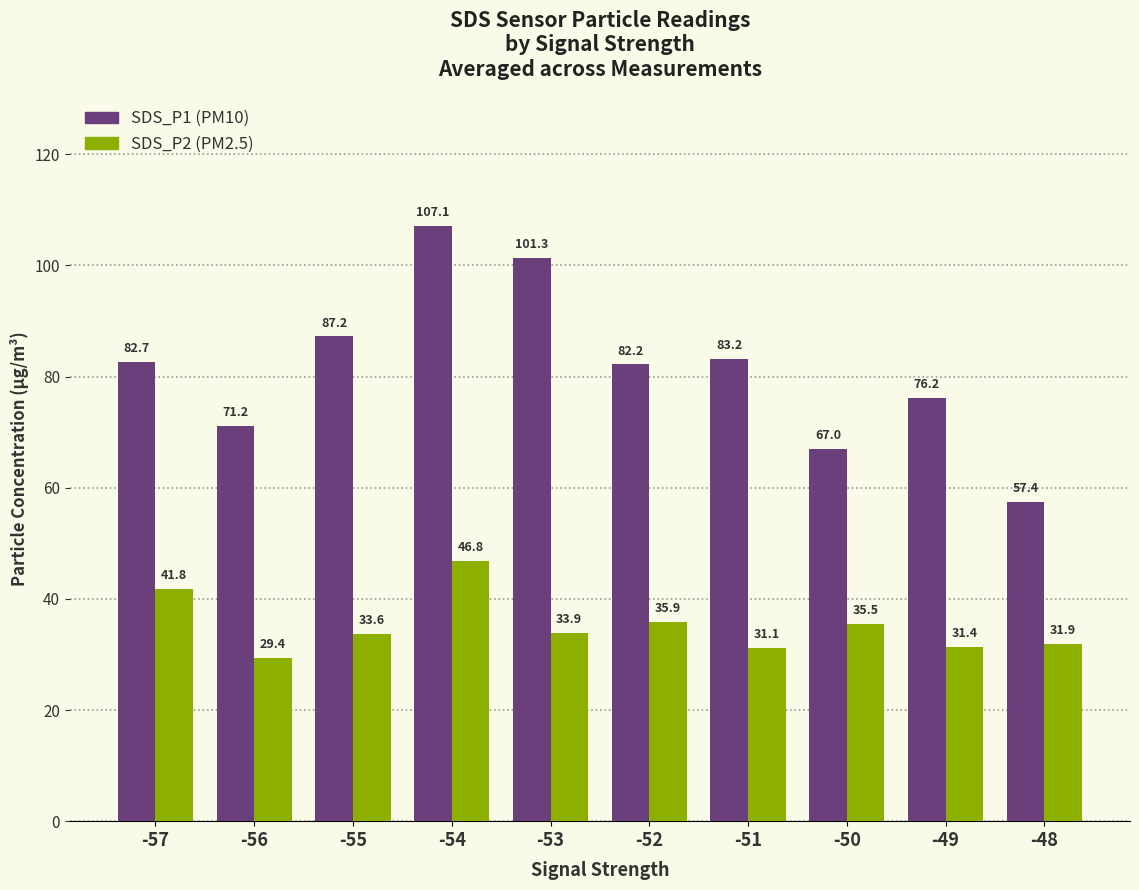

What is the difference between the highest and lowest values at -57?

40.9